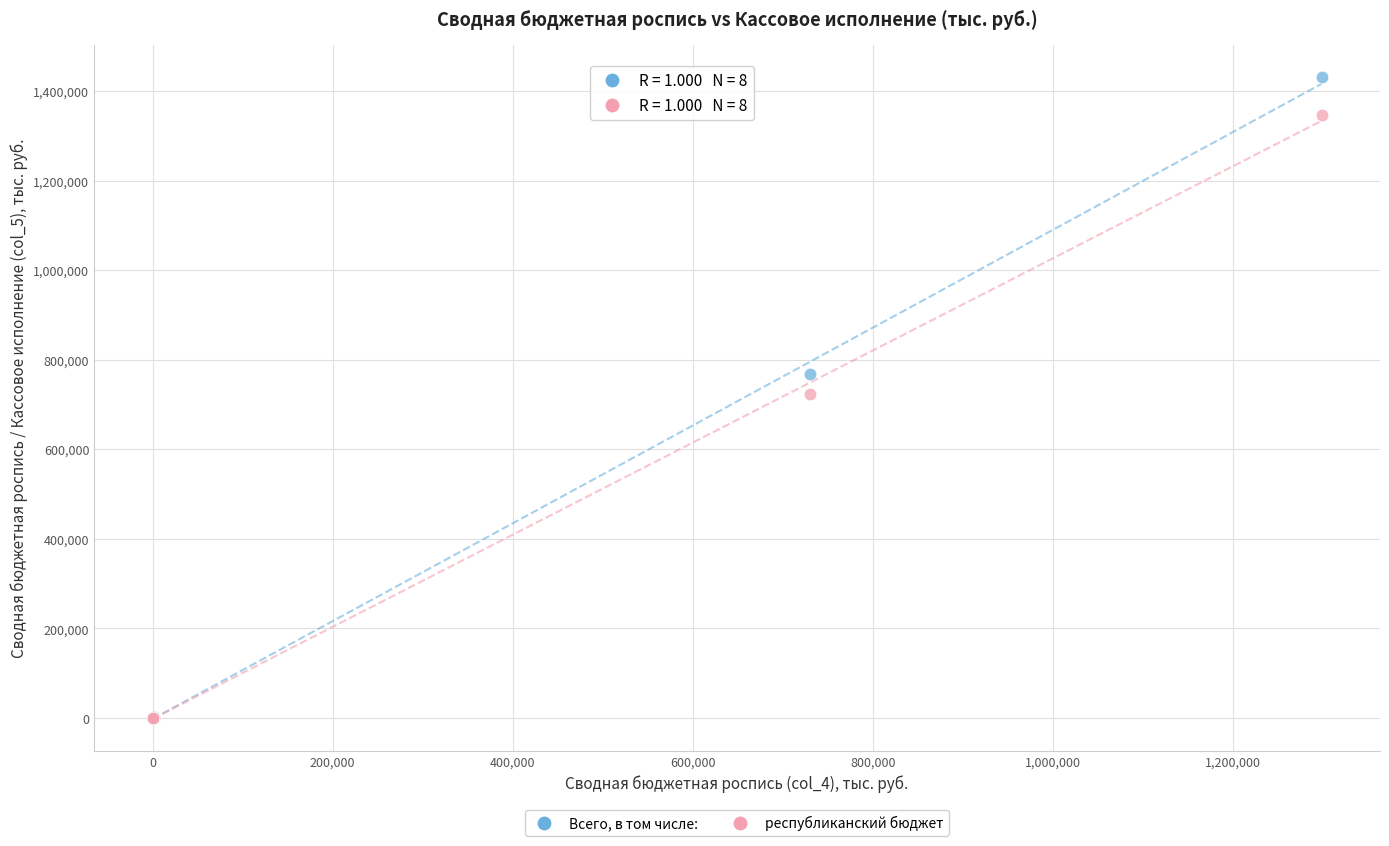

In the республиканский бюджет series, what Y value is closest to 673828?

723831.9